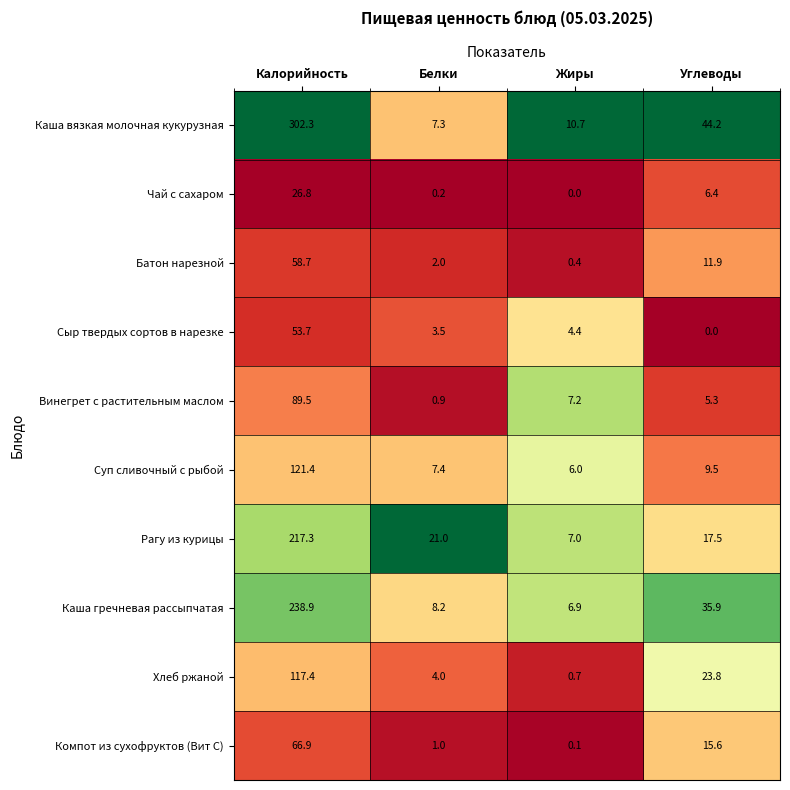

What is the difference between the Суп сливочный с рыбой values at Жиры and Калорийность?

115.4